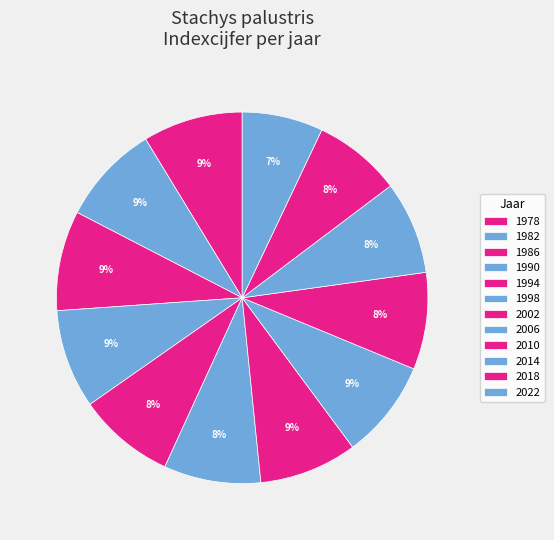

How many slices are in this pie chart?

12